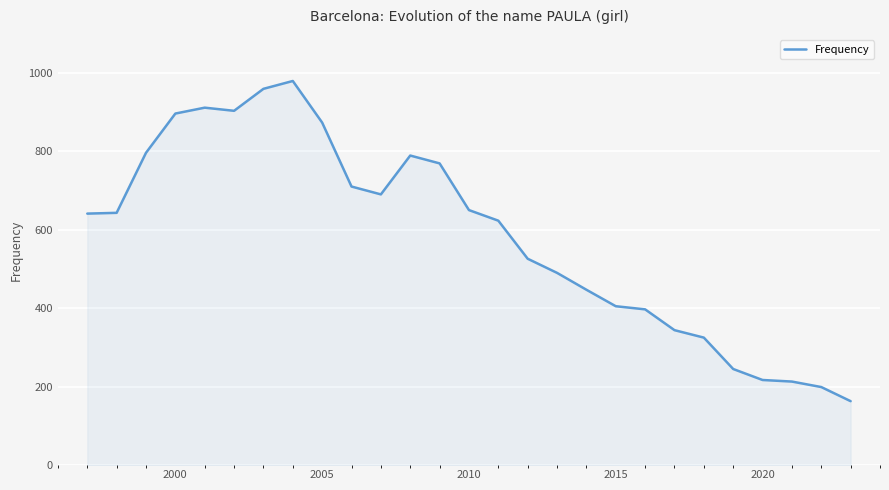

What is the minimum value shown in the chart?

163